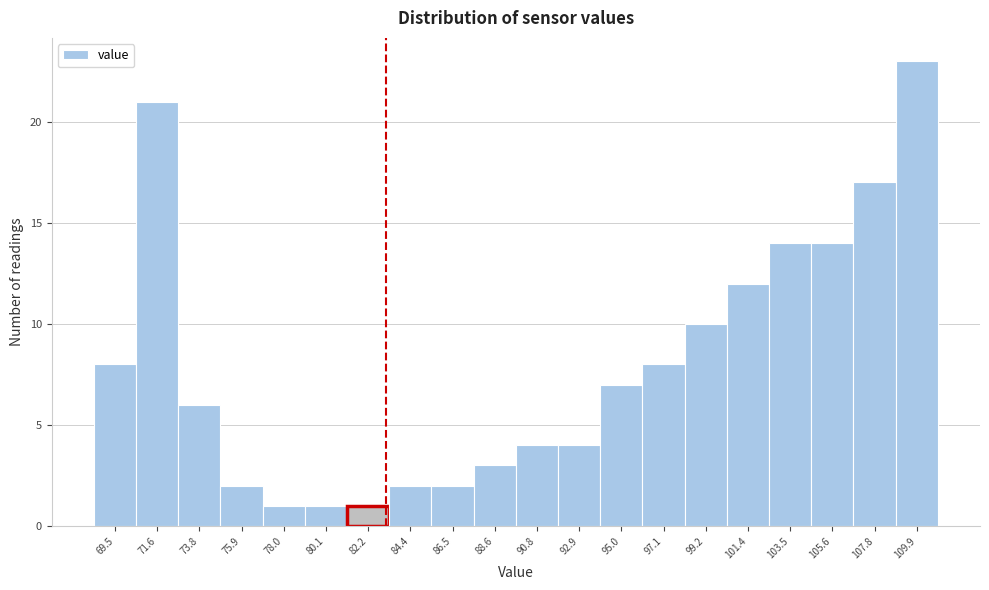

Reading right to left, extract all data points from this chart.

109.9=23	107.8=17	105.6=14	103.5=14	101.4=12	99.2=10	97.1=8	95.0=7	92.9=4	90.8=4	88.6=3	86.5=2	84.4=2	82.2=1	80.1=1	78.0=1	75.9=2	73.8=6	71.6=21	69.5=8